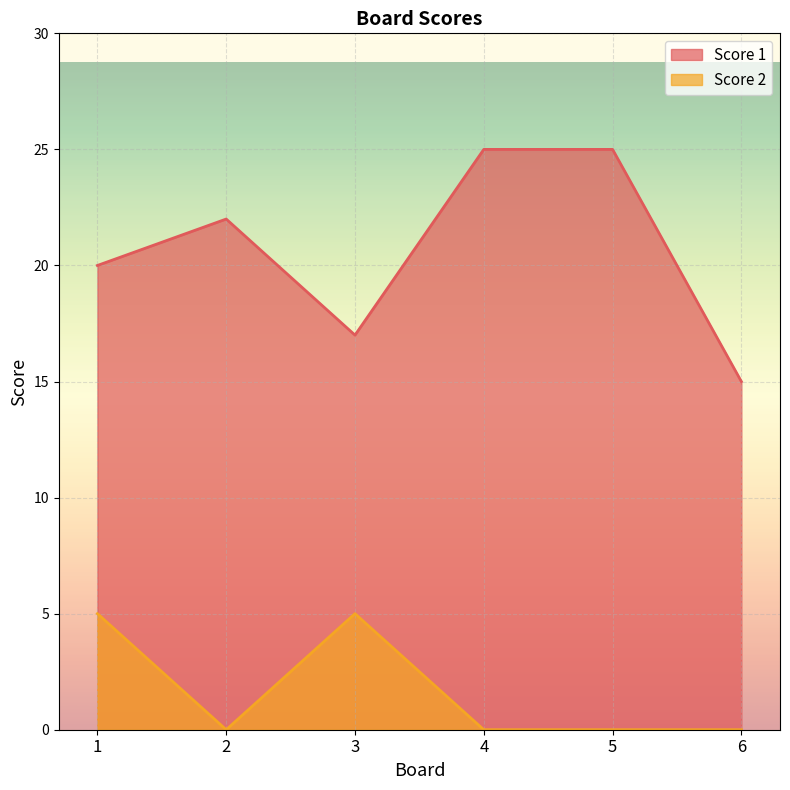

How many values in the Score 1 series are below 22?

3